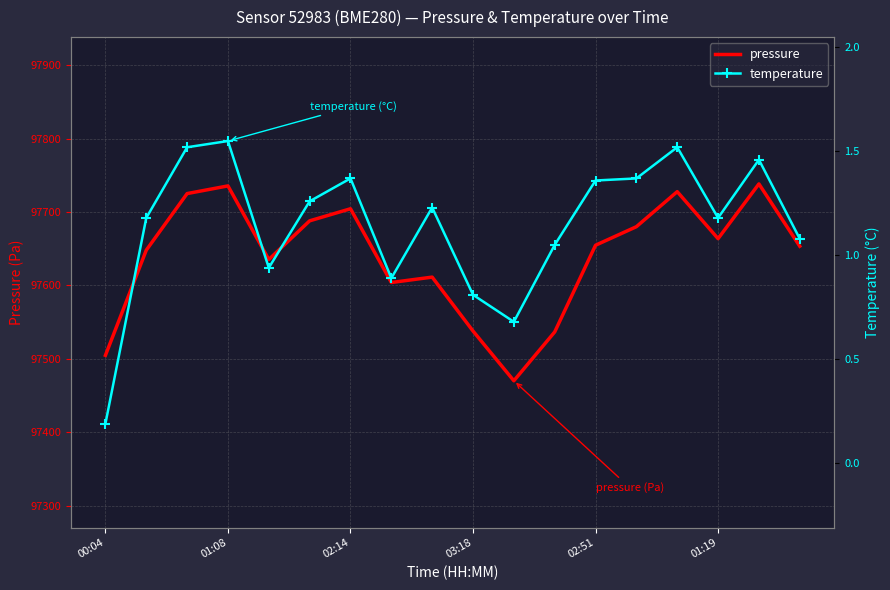

True or false: temperature and pressure cross at least once.

False